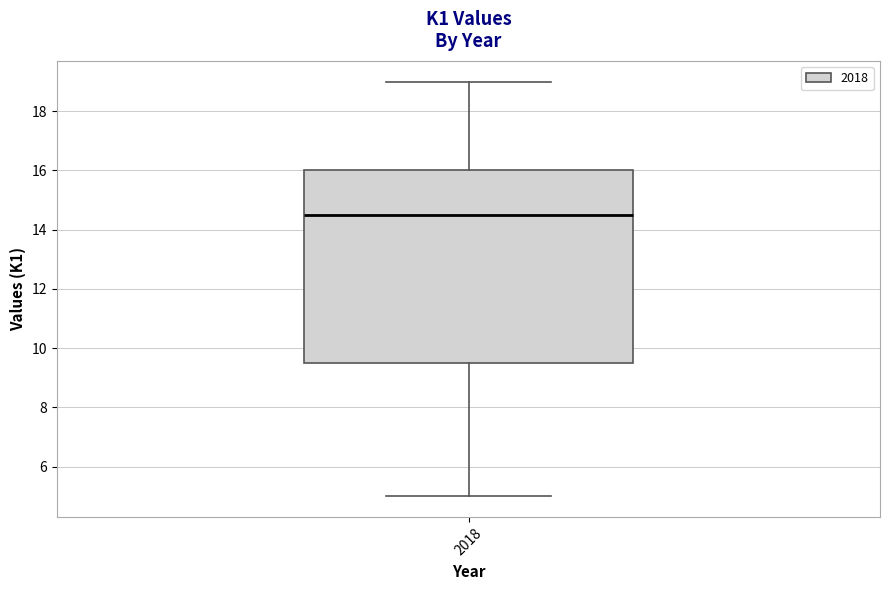

Where does the median line of the box at x = 2018 sit on the y-axis? The values are not printed on the chart, so give them approximately, as read against the axis.

14.6